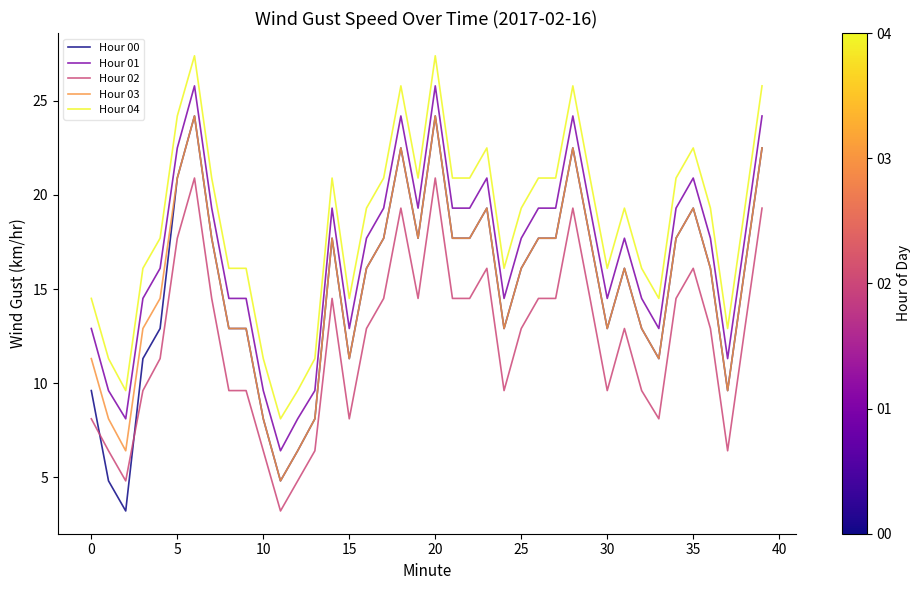

True or false: Hour 03 and Hour 04 cross at least once.

False